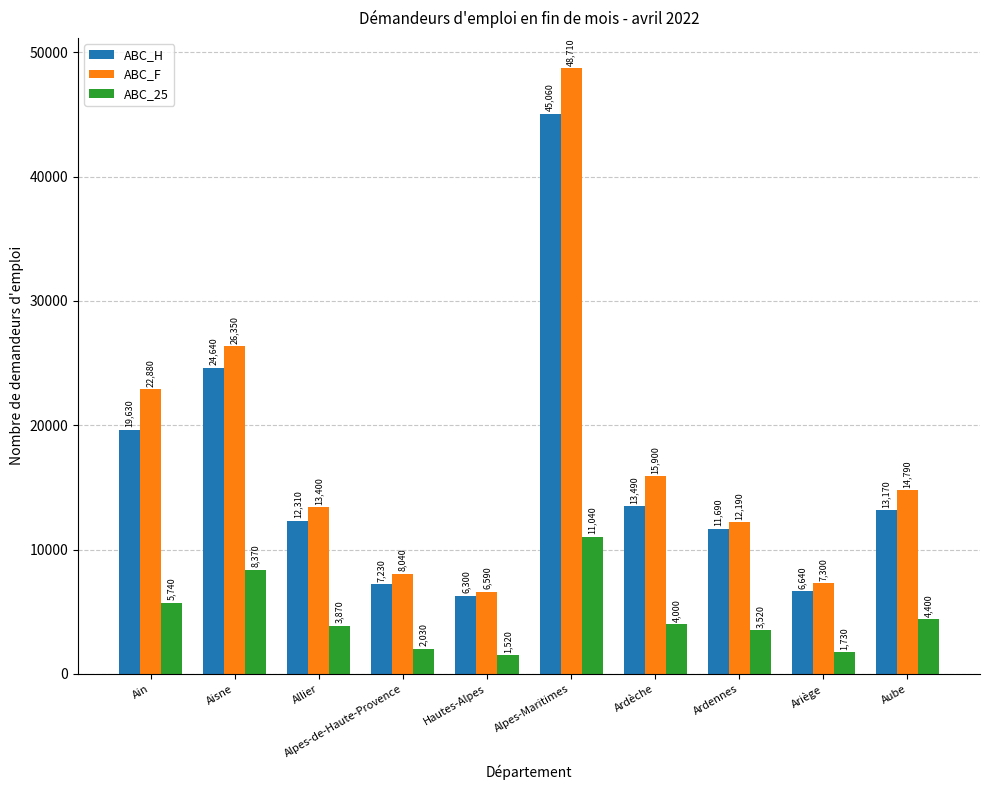

What position from the left is Hautes-Alpes?

5